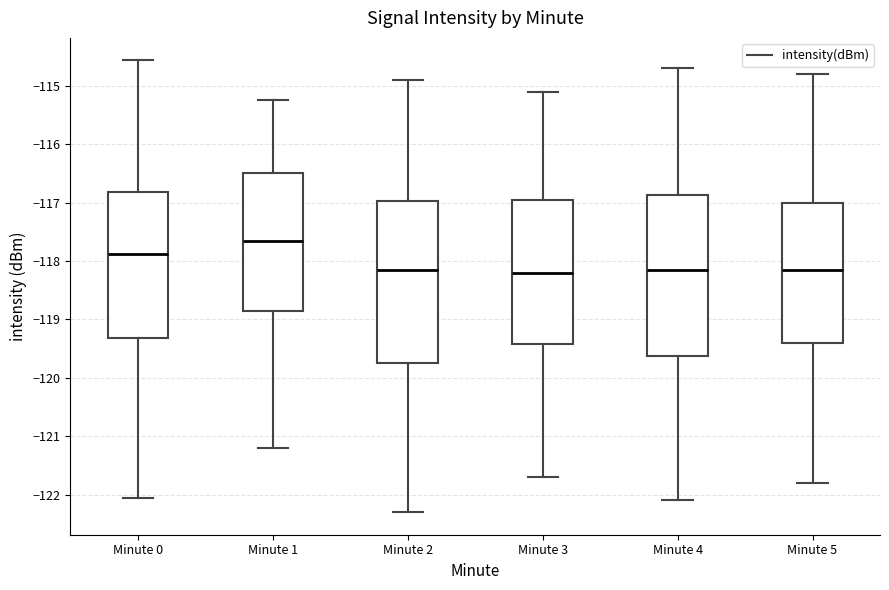

Which box's median line is the highest?

Minute 1